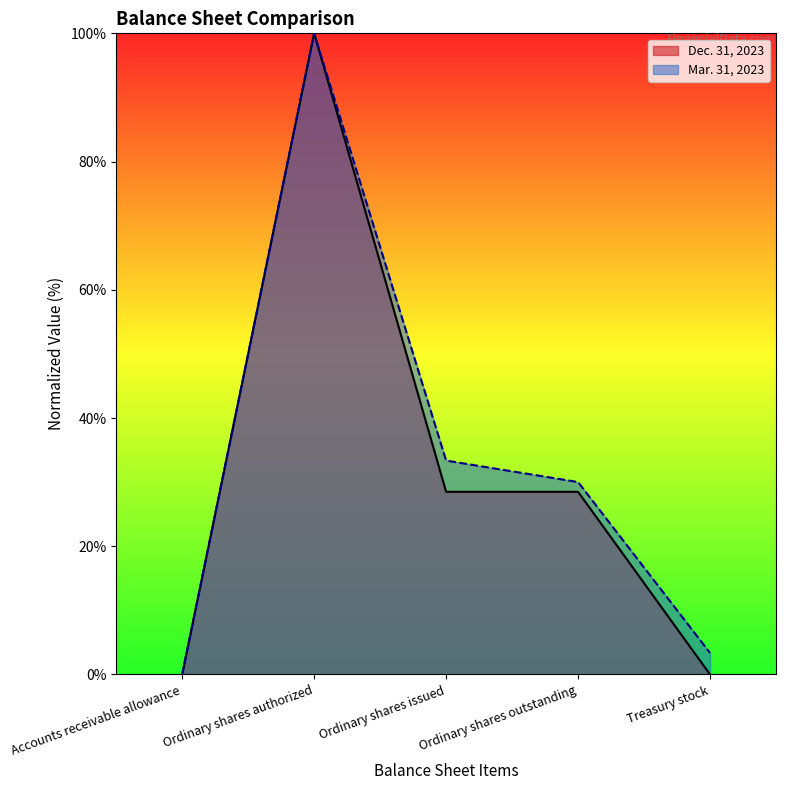

What position from the right is Accounts receivable allowance?

5